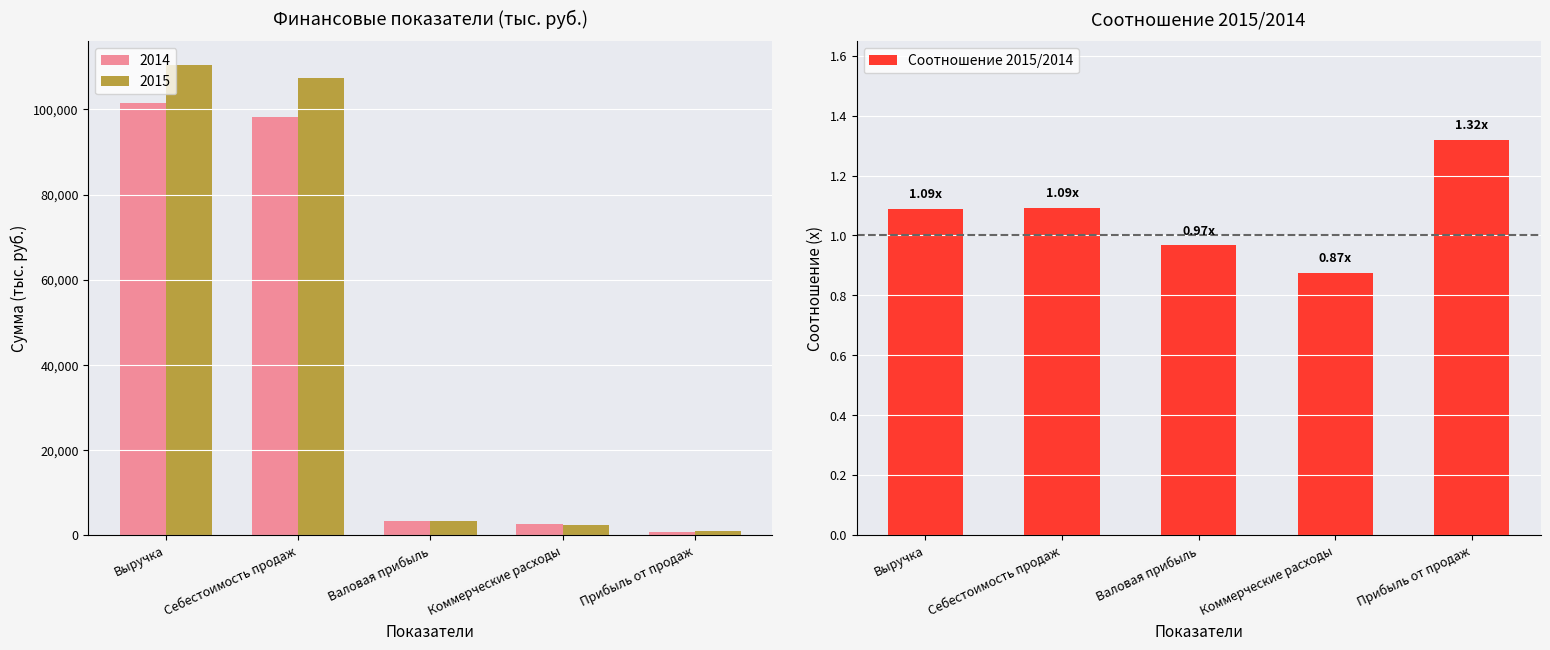

Where does the data first go above 1?

Выручка